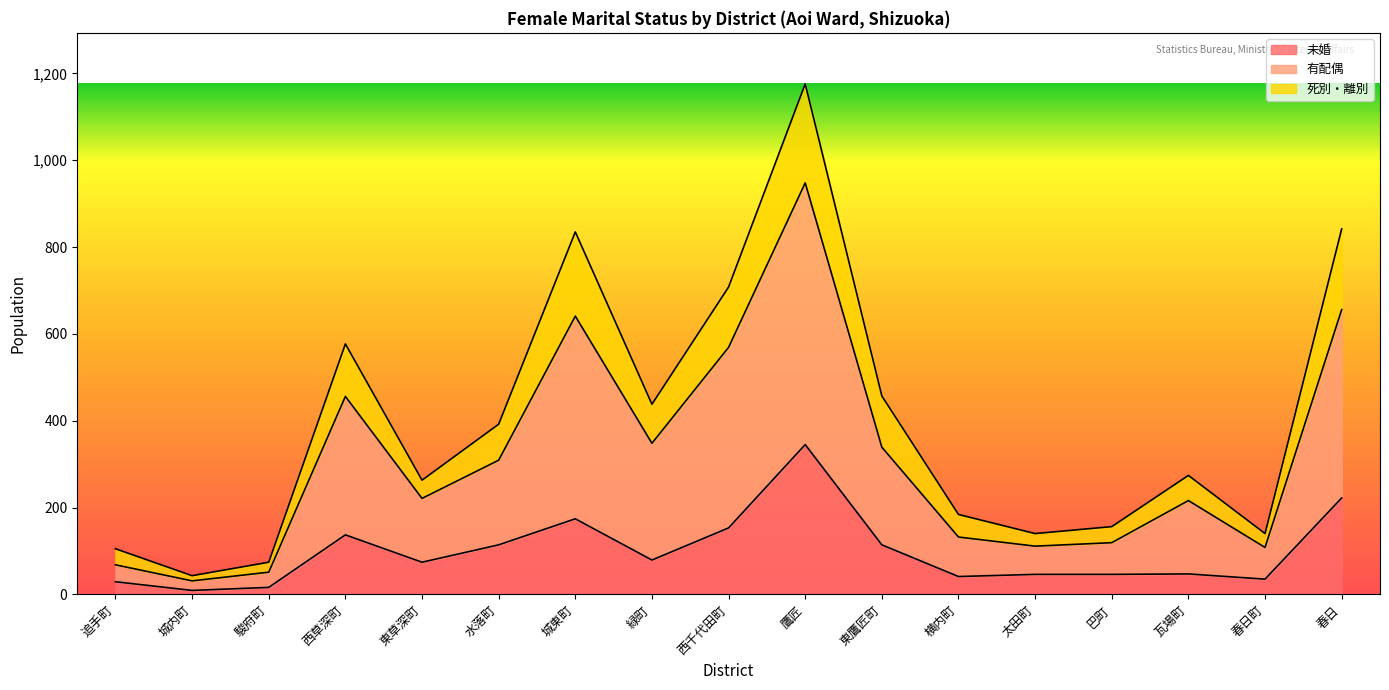

Where is the first local minimum for 死別・離別?

城内町